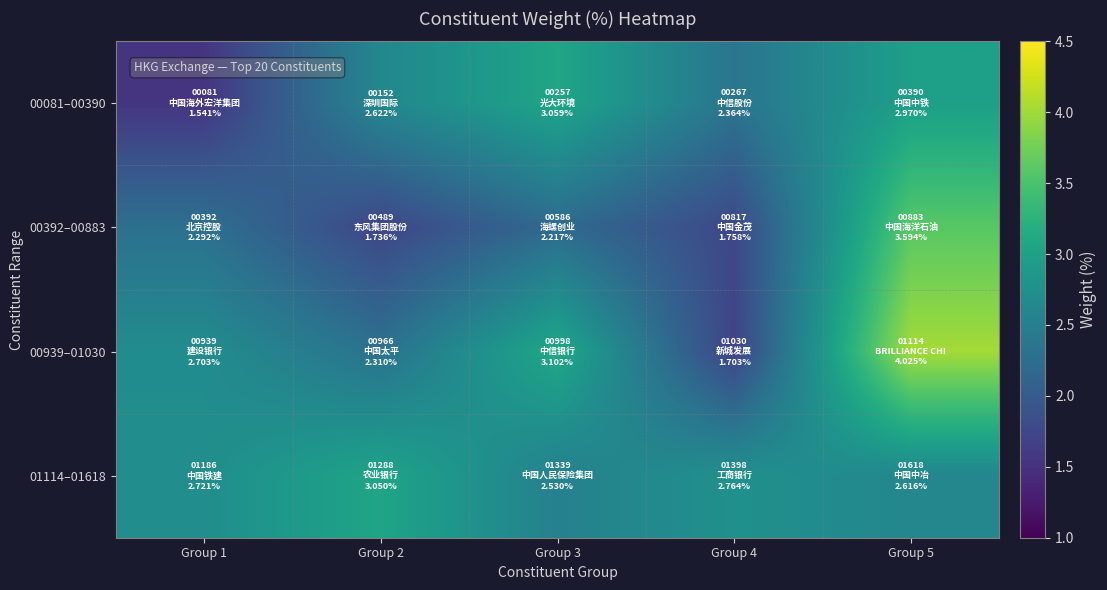

Which series has the largest total across all categories?

00939–01030